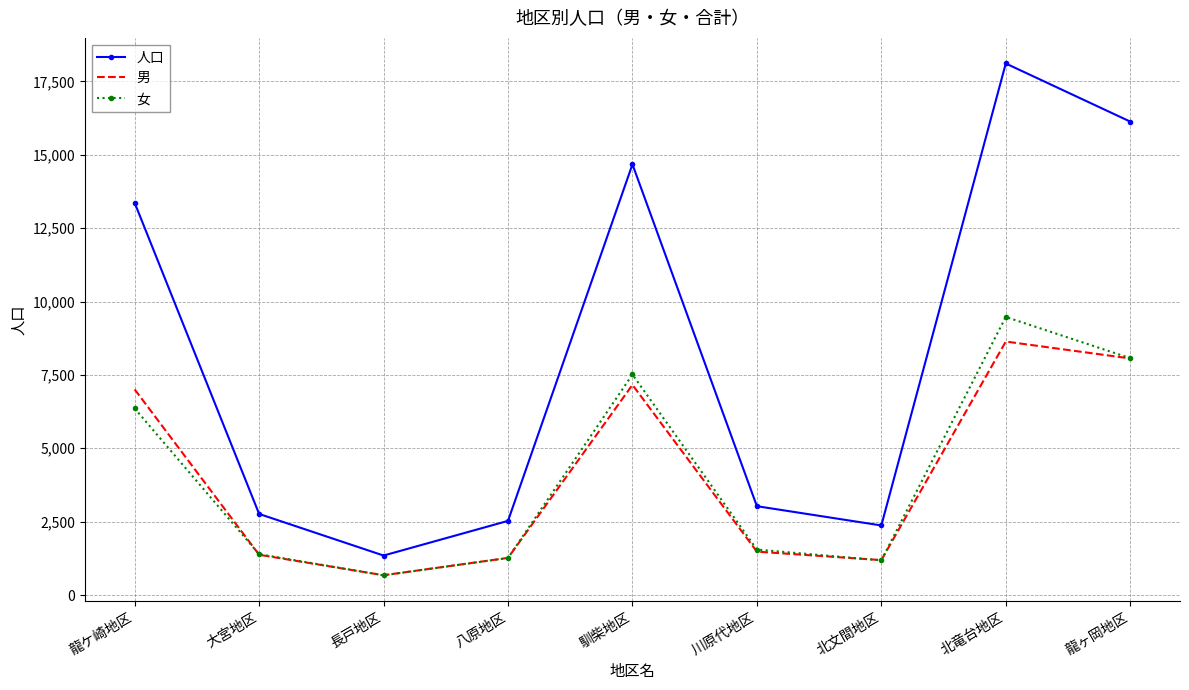

True or false: 女 and 人口 cross at least once.

False